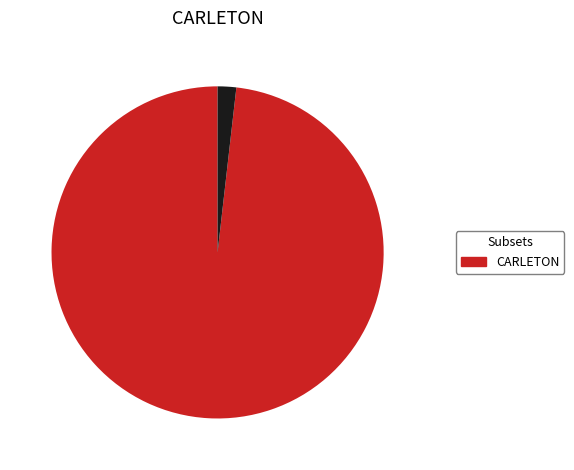

Is there any slice that represents more than half of the pie?

Yes